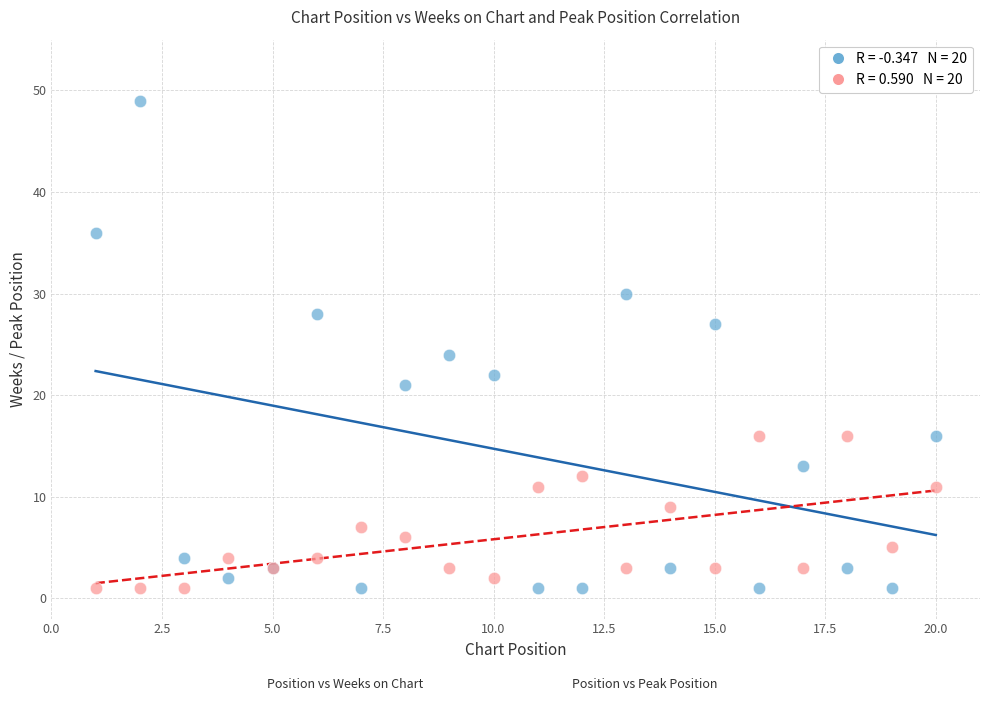

Across all series, what Y value is closest to 25?

24